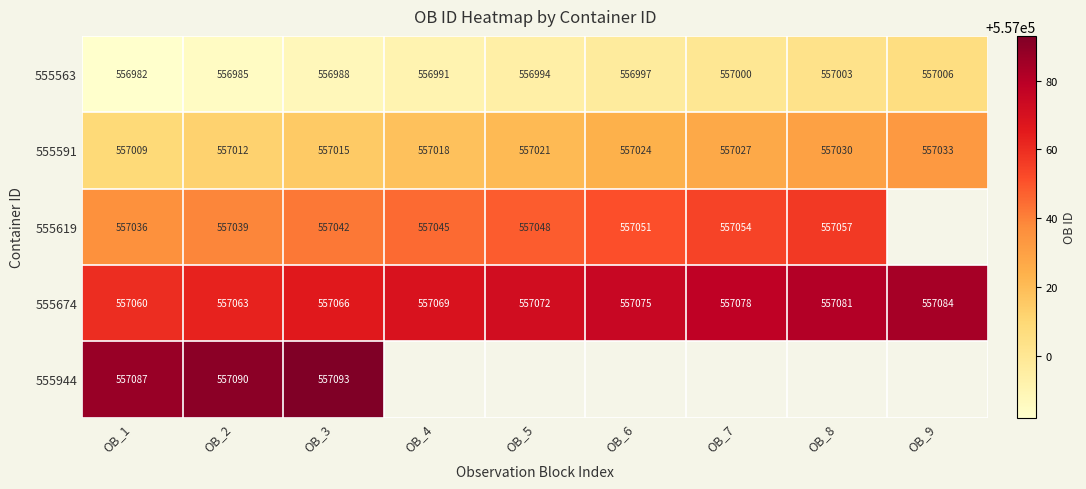

Where does the 555674 series first go above 557072?

OB_6